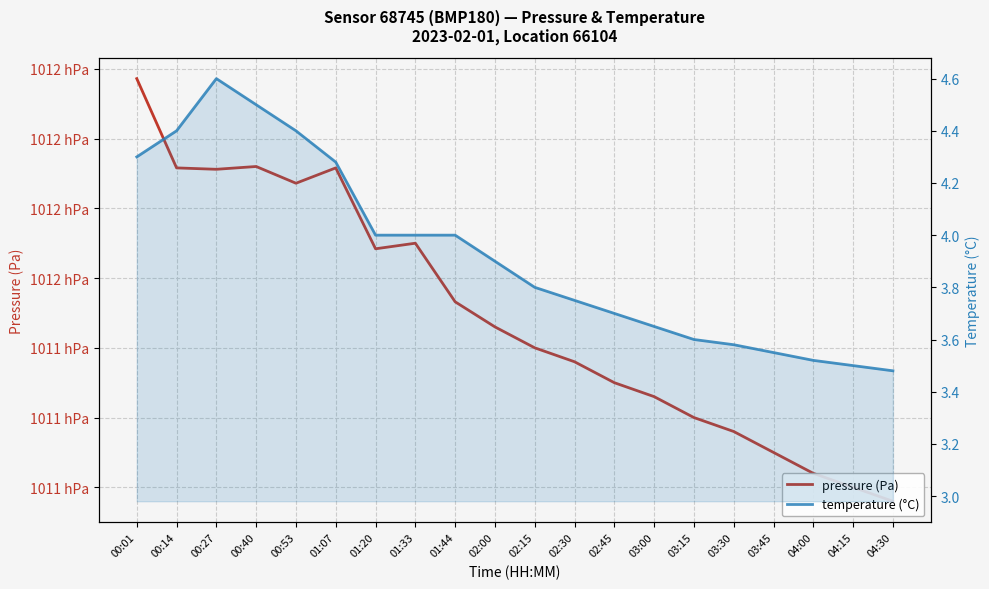

What is the sum of the pressure (Pa) values at 03:45 and 02:15?

202265.0